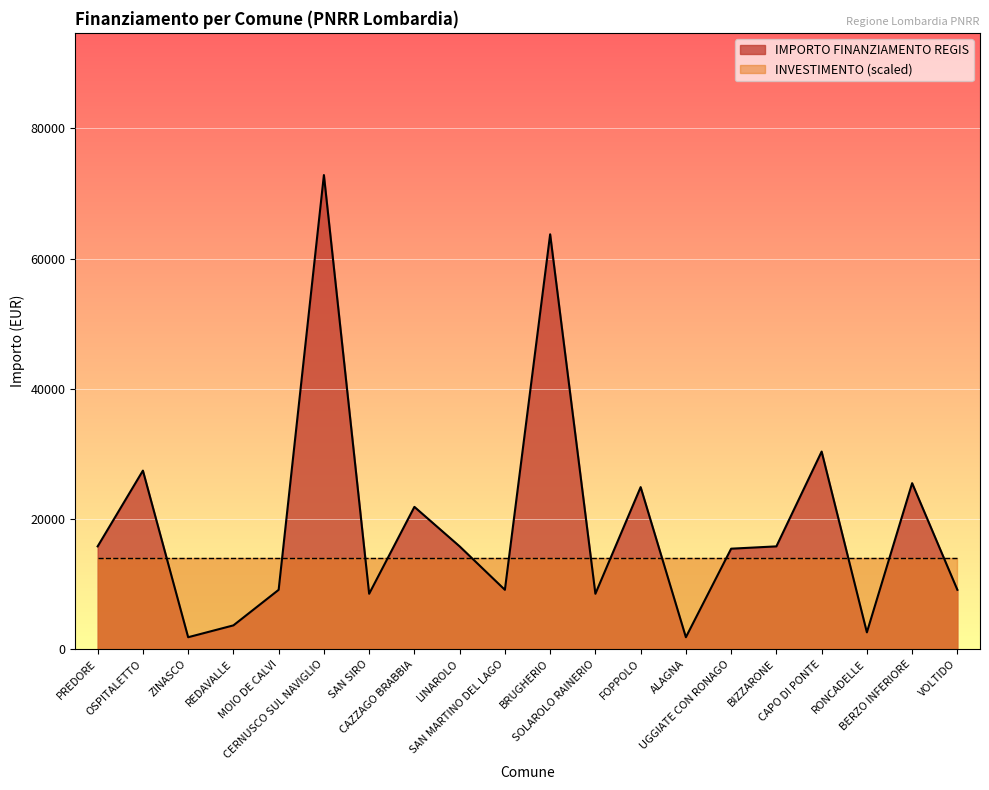

What is the change in value from SAN MARTINO DEL LAGO to BIZZARONE?

+6677